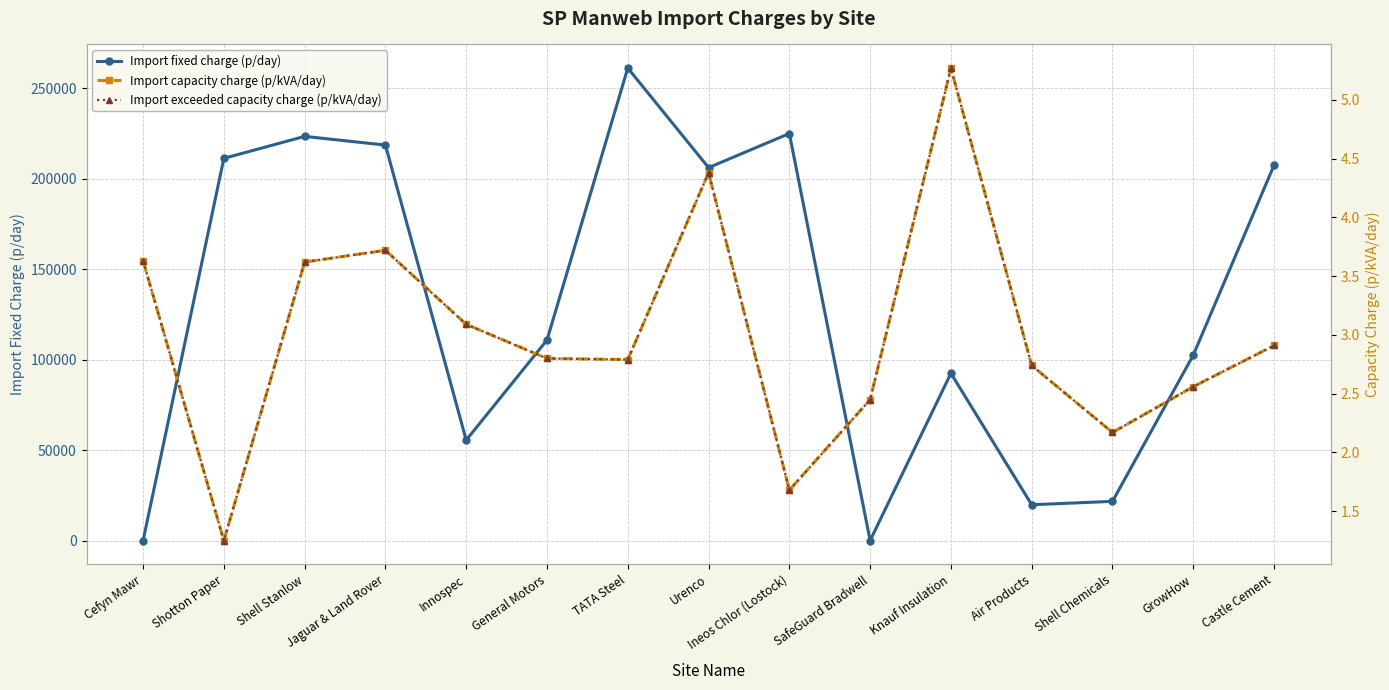

Which series has the largest total across all categories?

Import fixed charge (p/day)